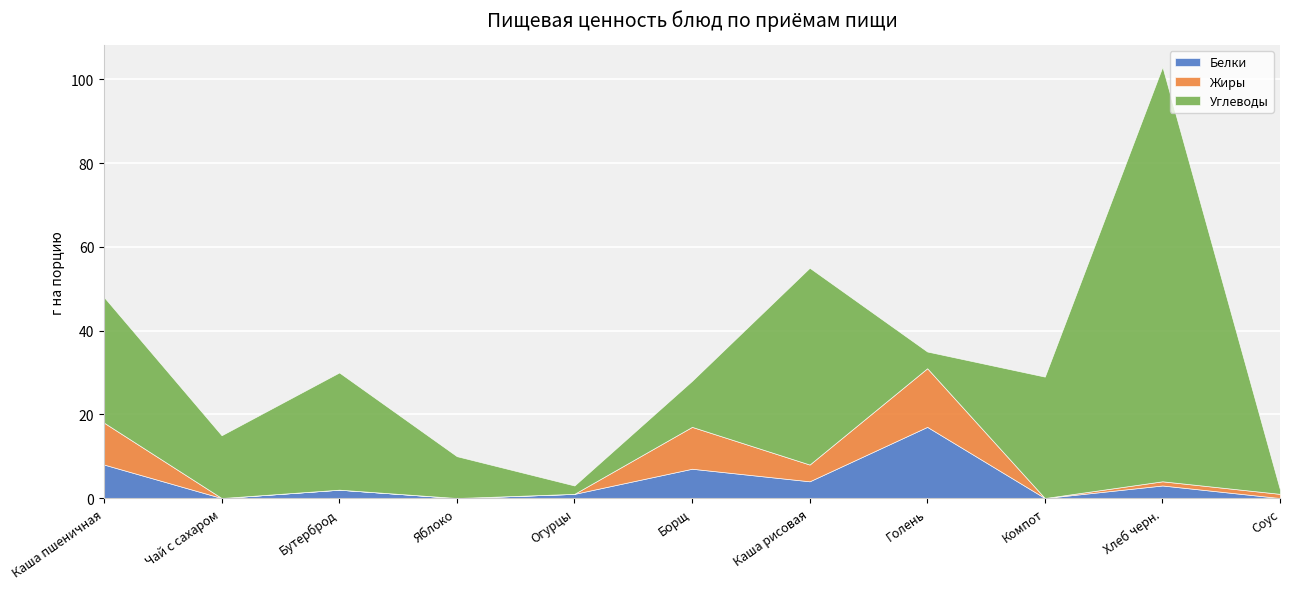

What is the maximum value for Углеводы?

99